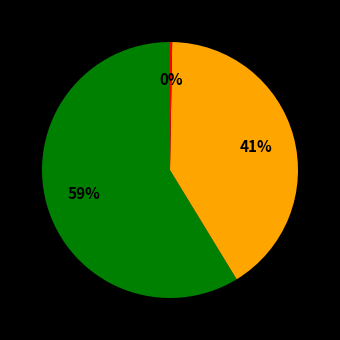

To the nearest percent, what is the average slice percentage?

33%